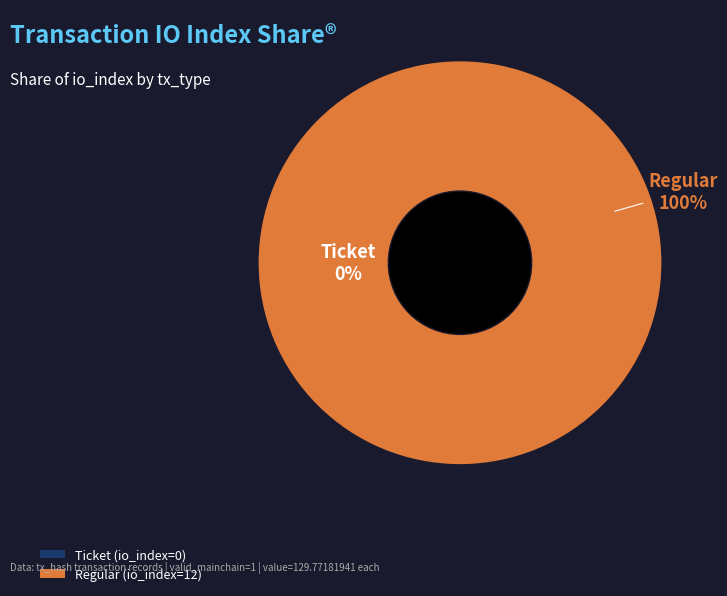

What is the smallest slice in the pie chart?

tx_type=Ticket (io_index=0)